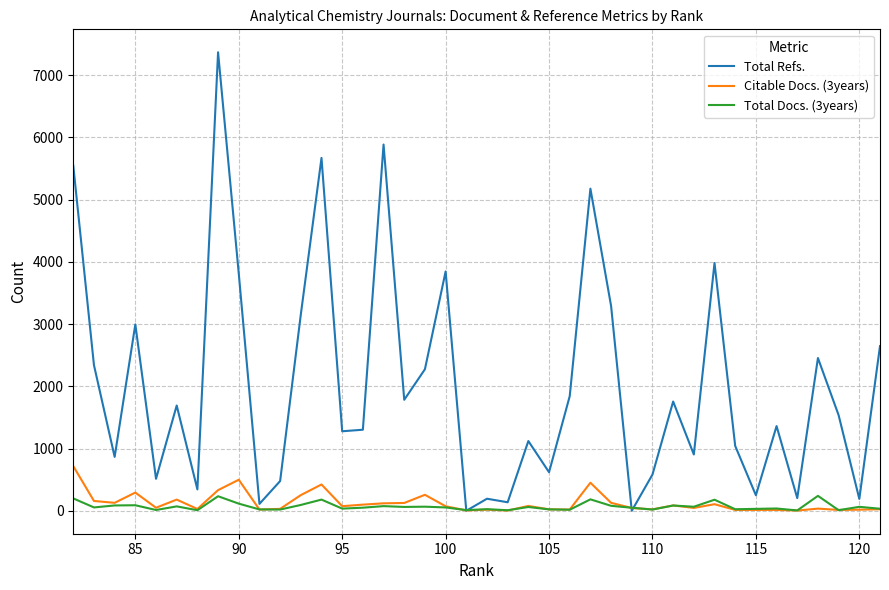

List the series in order of their peak value, highest first.

Total Refs., Citable Docs. (3years), Total Docs. (3years)